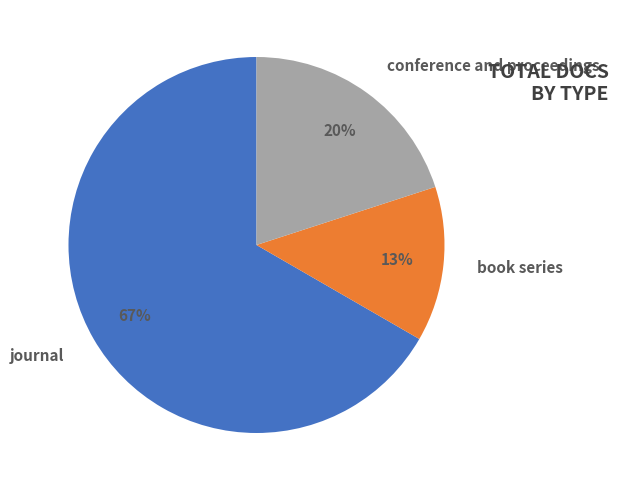

Count the number of slices in the pie.

3